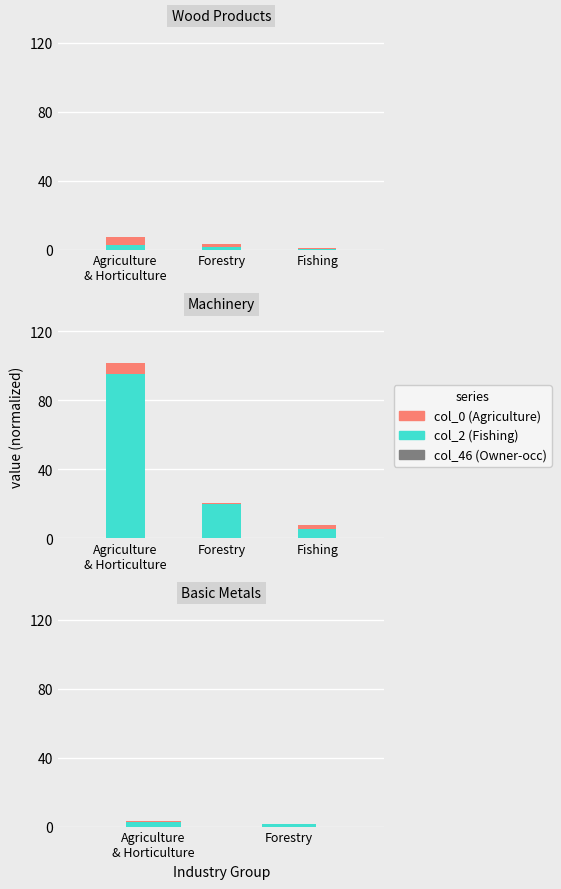

What position from the right is Forestry?

1